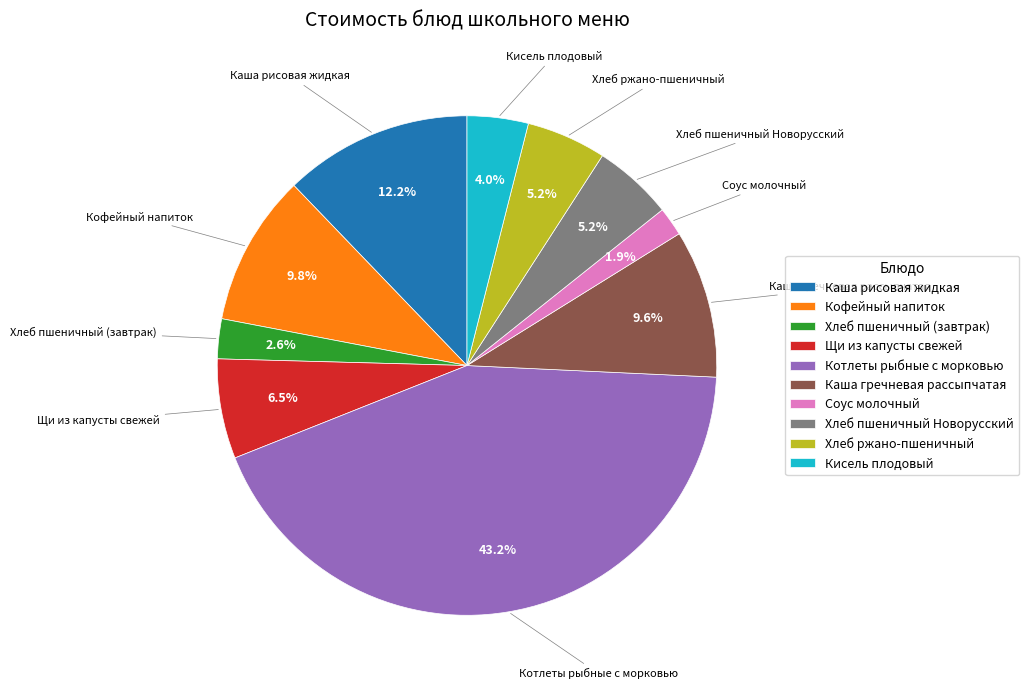

Which category has the smallest portion of the pie?

Соус молочный